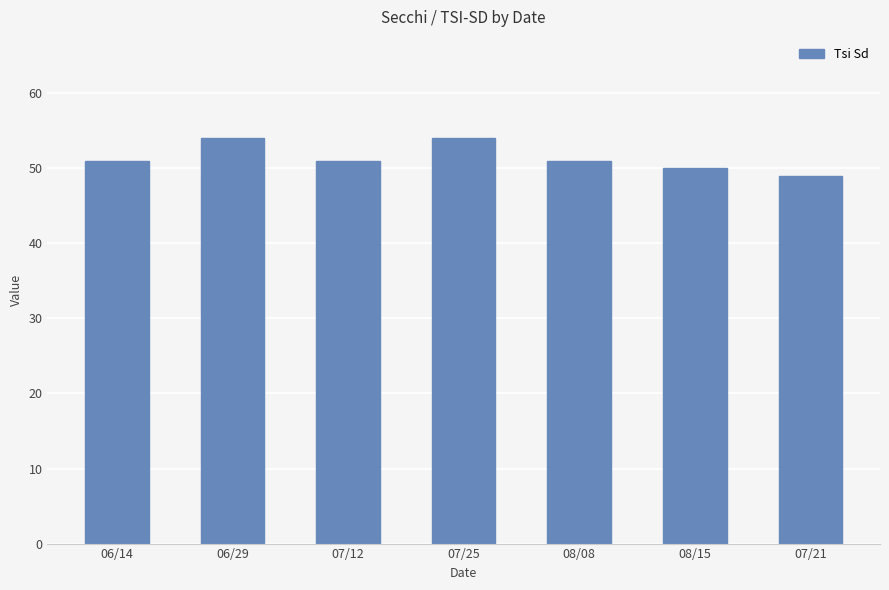

What is the difference between the second highest and second lowest values?

4